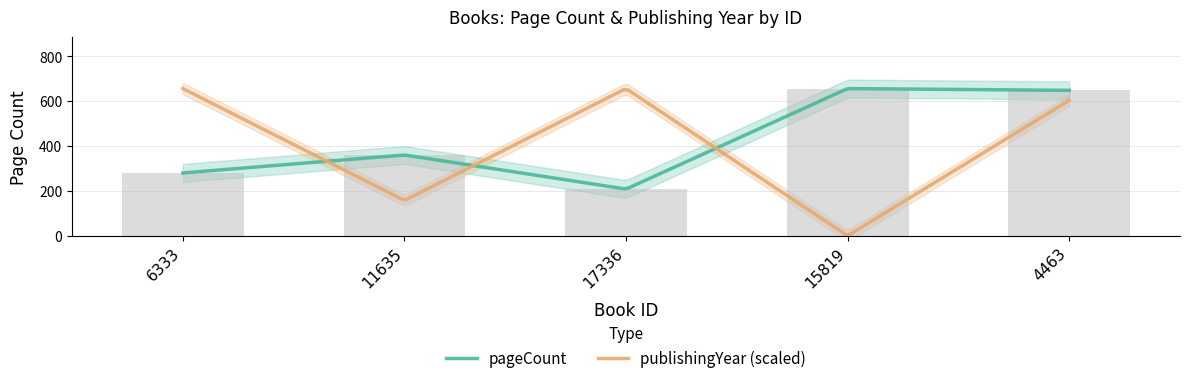

How many values are below 360?

2